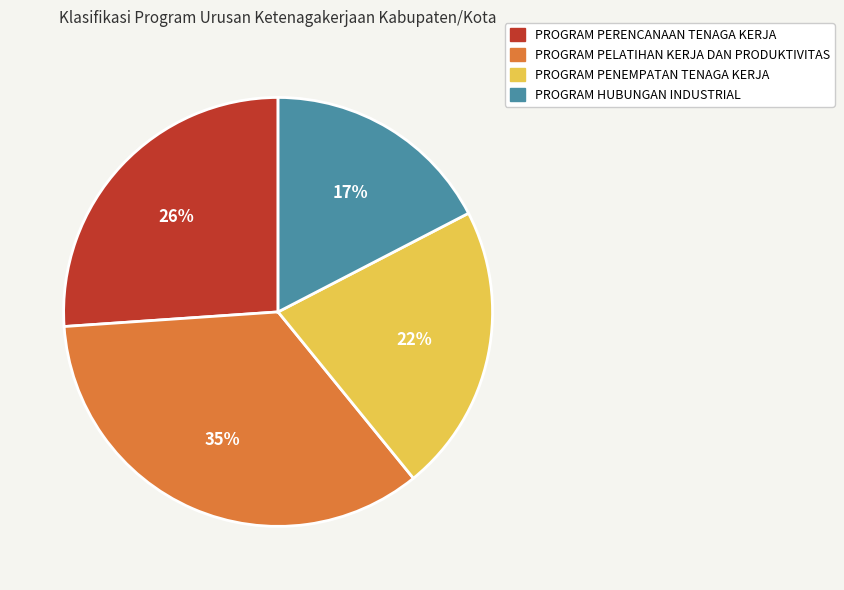

Between PROGRAM HUBUNGAN INDUSTRIAL and PROGRAM PELATIHAN KERJA DAN PRODUKTIVITAS, which is larger?

PROGRAM PELATIHAN KERJA DAN PRODUKTIVITAS